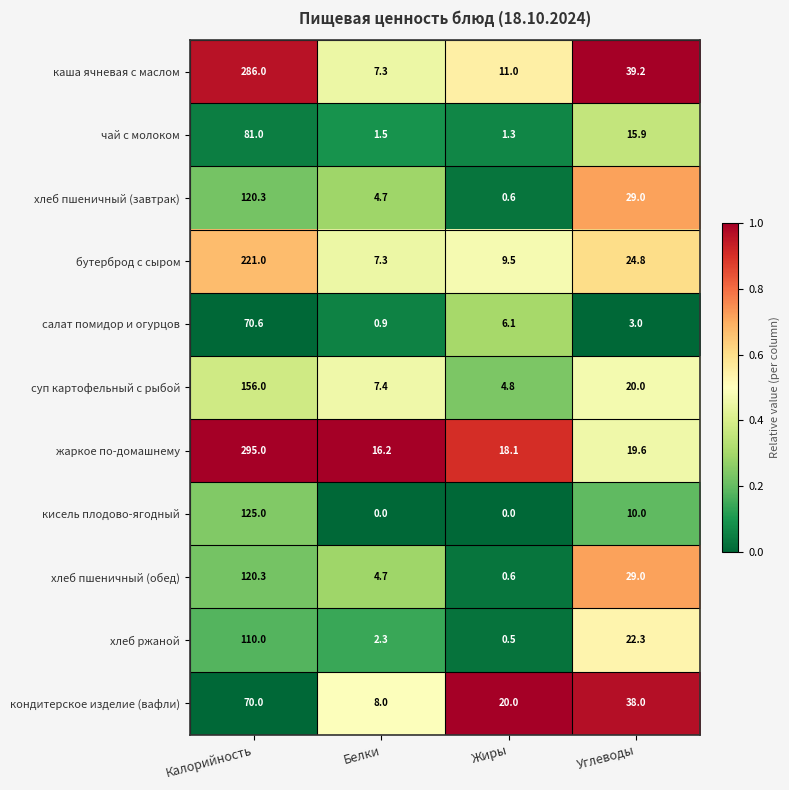

What is the minimum value for суп картофельный с рыбой?

4.8